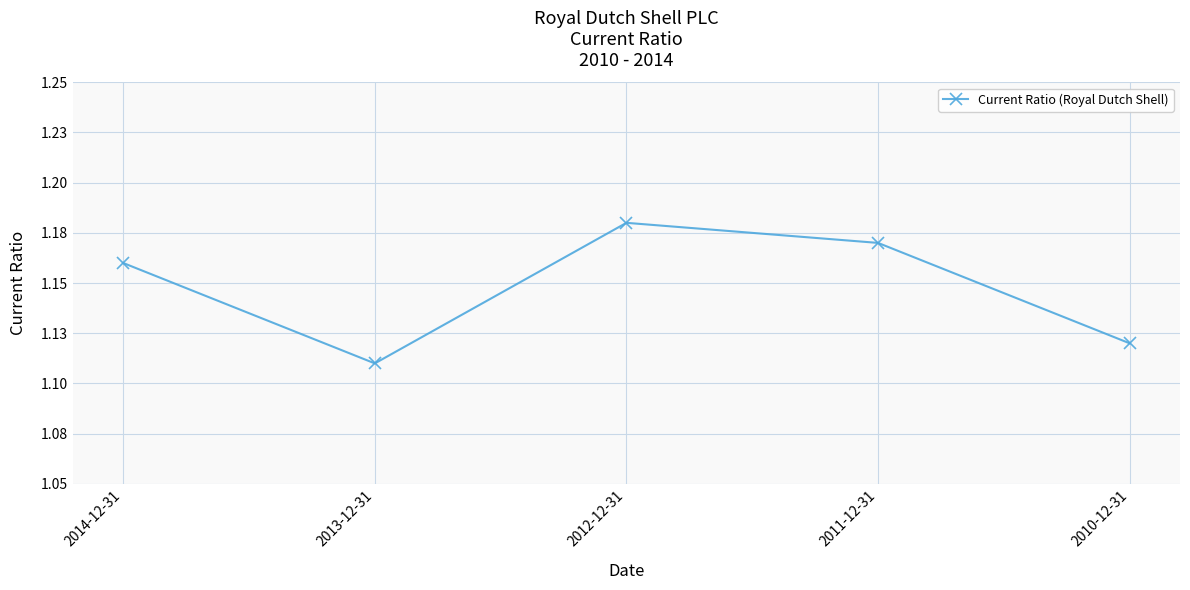

What is the greatest value displayed?

1.2